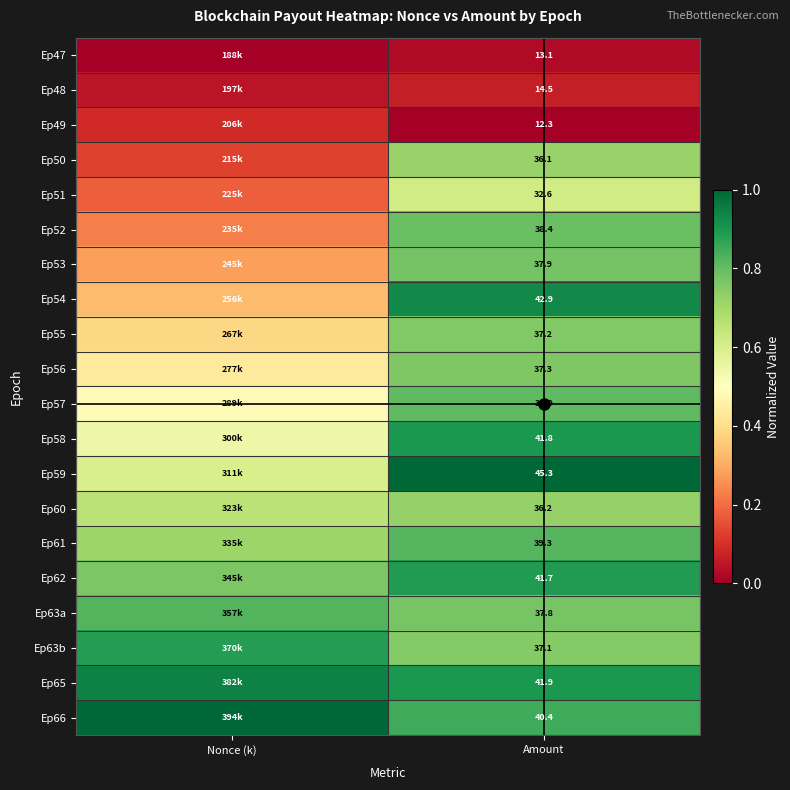

What is the spread (max minus min) of values at Amount?

33.0